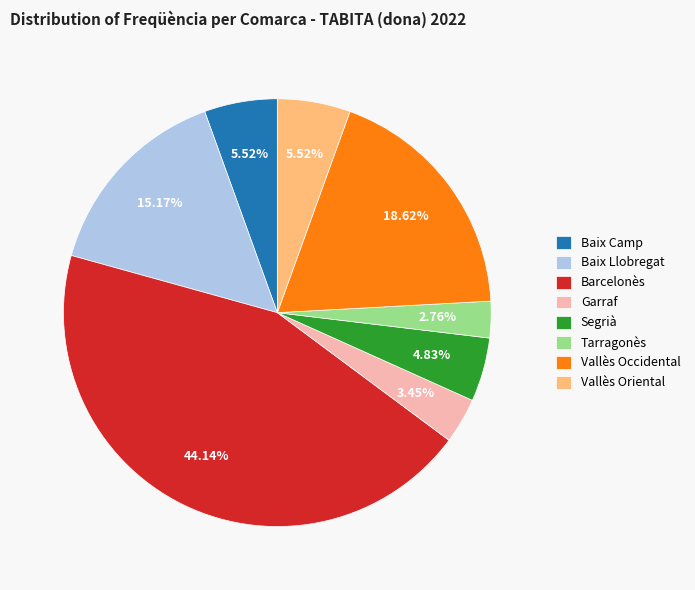

Do Segrià and Tarragonès together represent more than half of the pie?

No